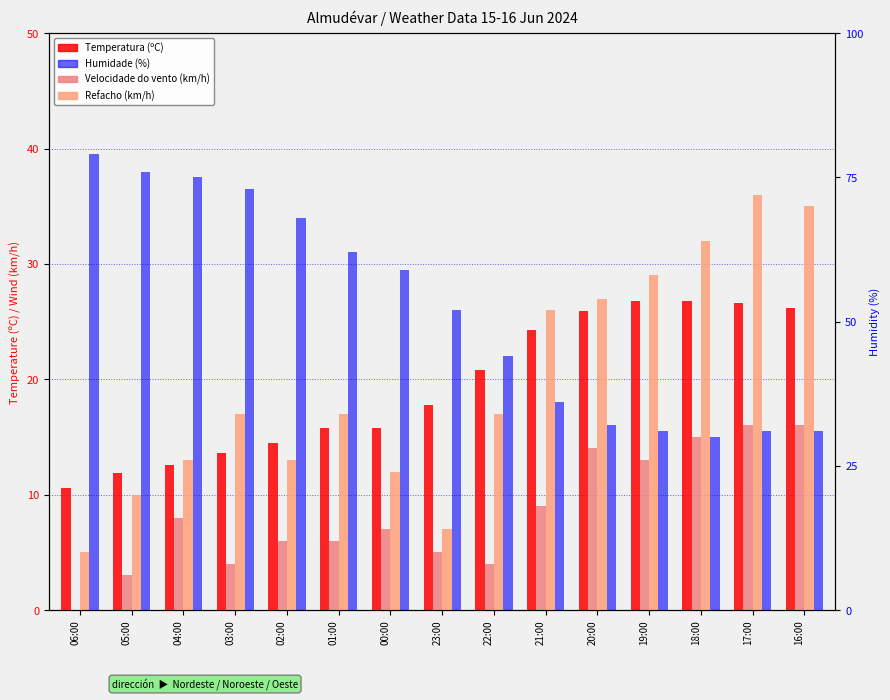

Which has a higher value, 19:00 or 17:00?

19:00